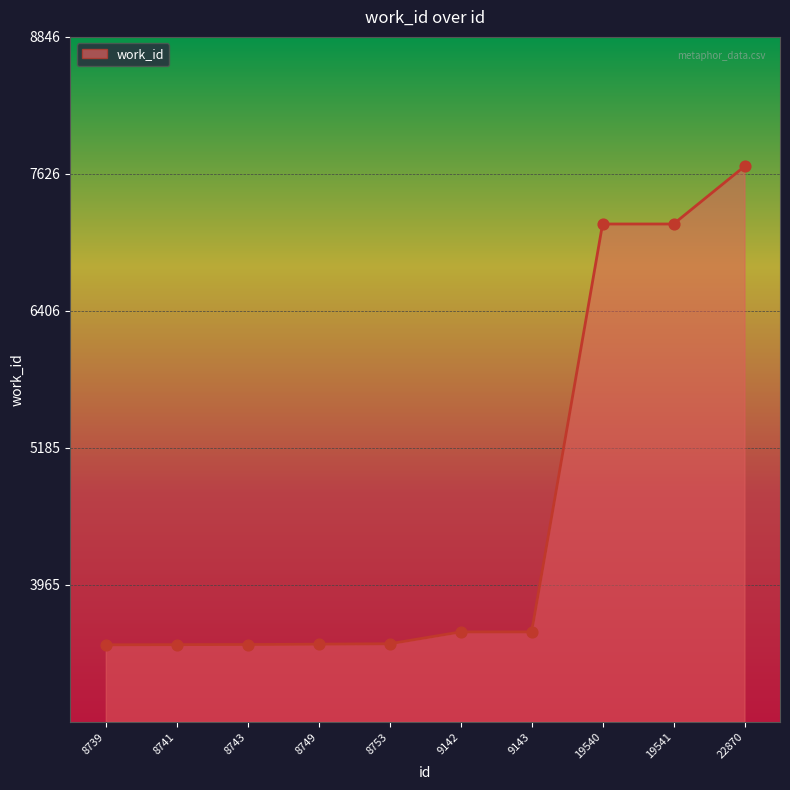

Between 19540 and 9142, which is larger?

19540